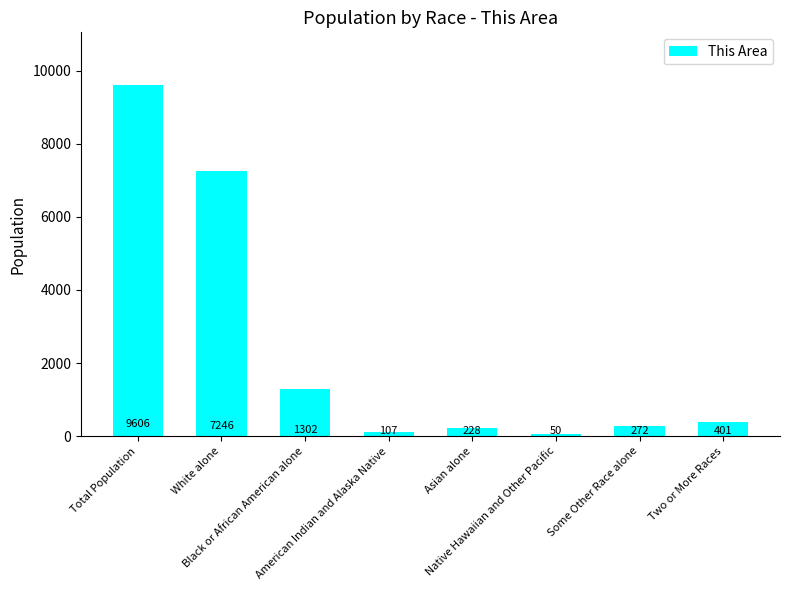

At which label does the data first exceed 401?

Total Population